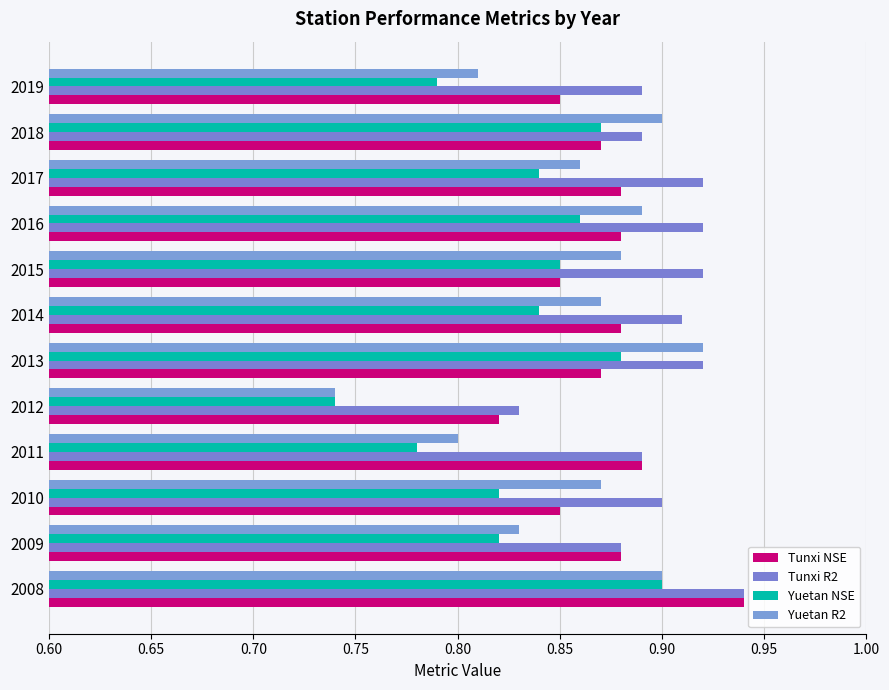

What is the sum of all Yuetan R2 values?

10.3